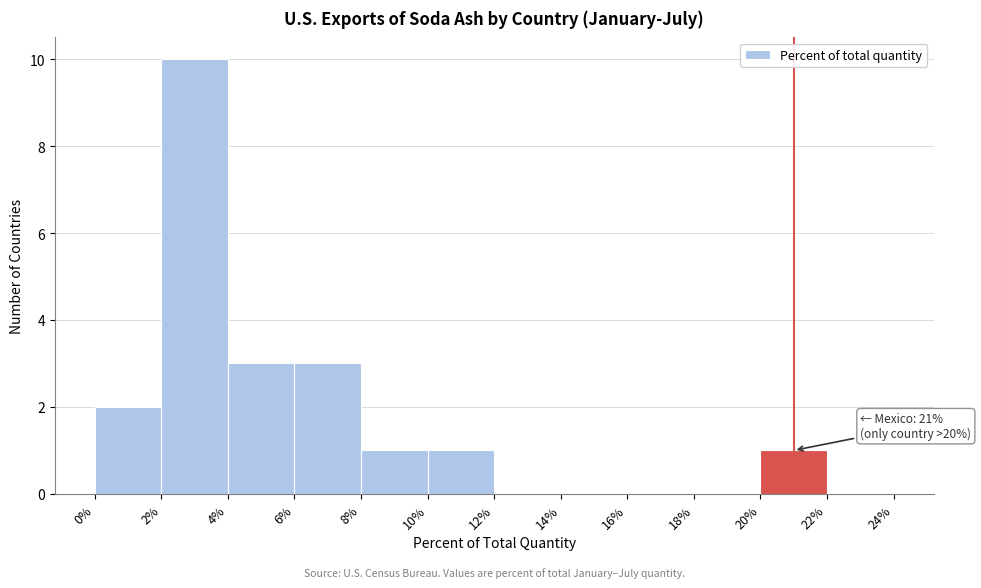

Which range on the x-axis has the tallest bar?

2% to 4%